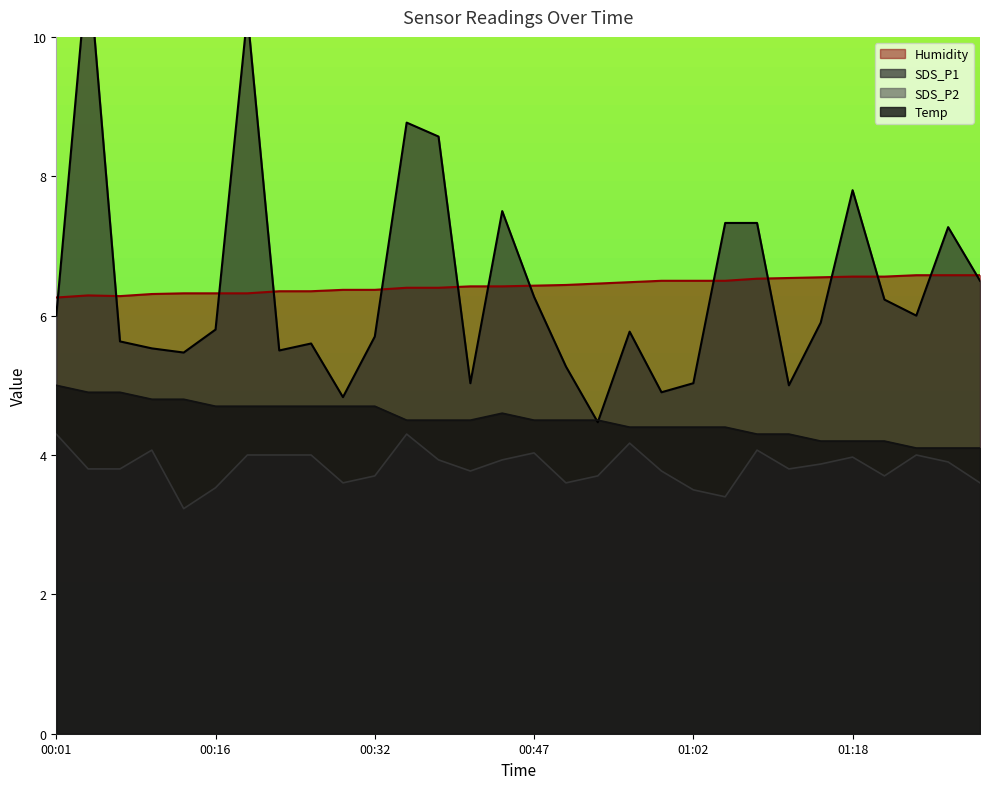

True or false: SDS_P2 has a value of 6.6 at 00:59.

False